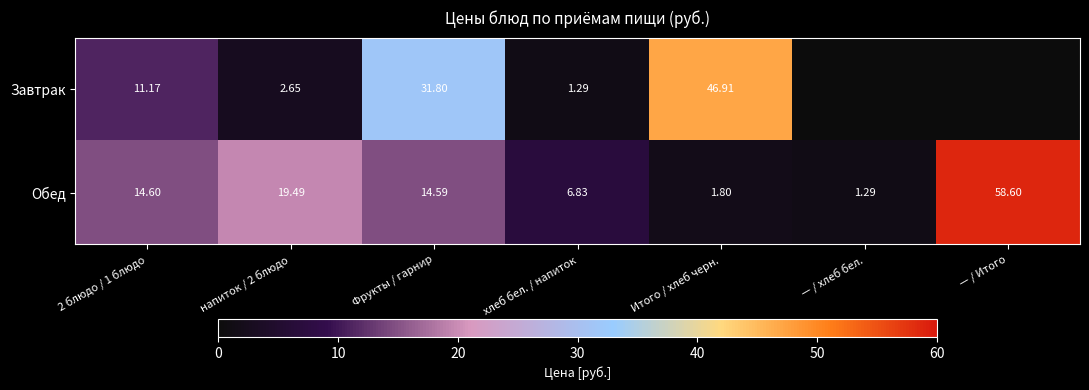

Is the value of Завтрак at Итого / хлеб черн. greater than the value of Обед at Итого / хлеб черн.?

Yes